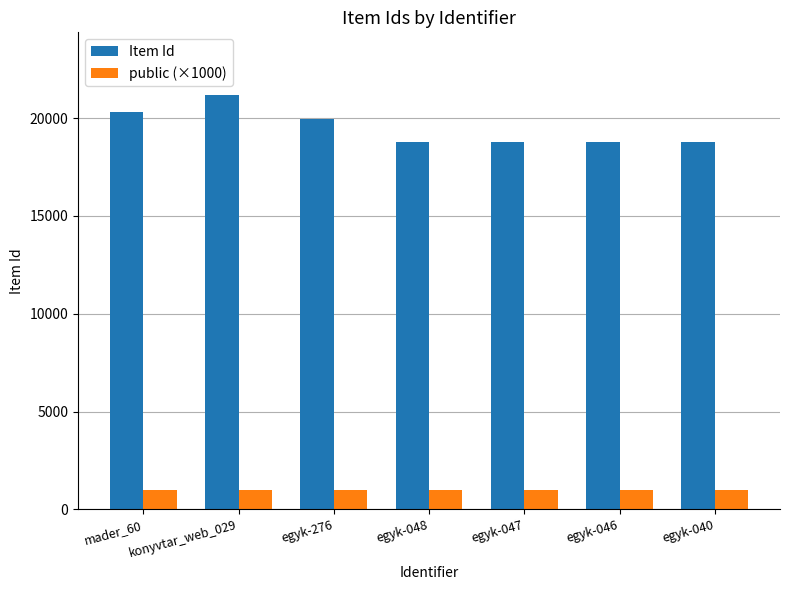

How many bars are there in total?

14